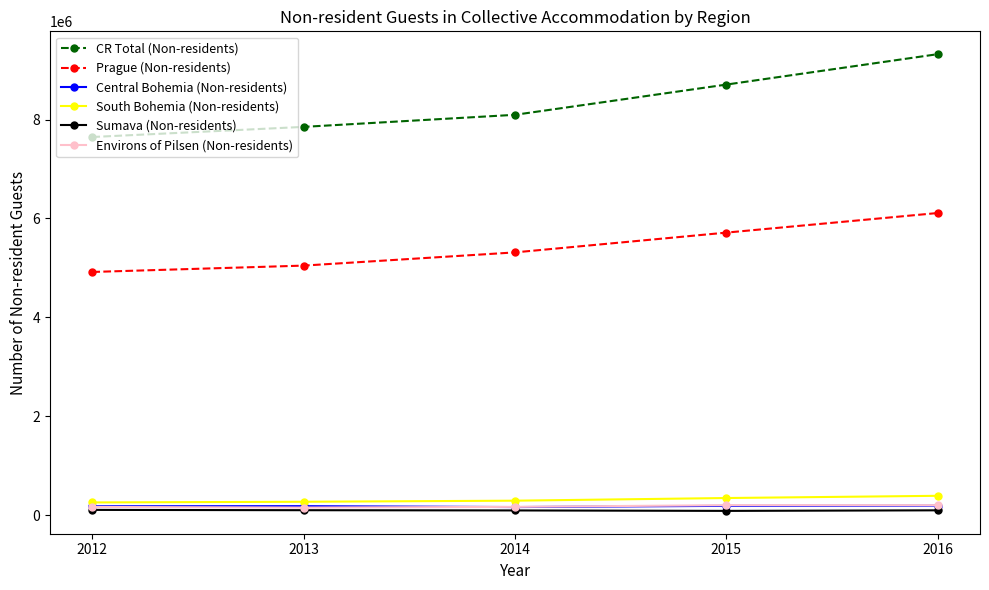

What is the maximum value for Prague (Non-residents)?

6110762